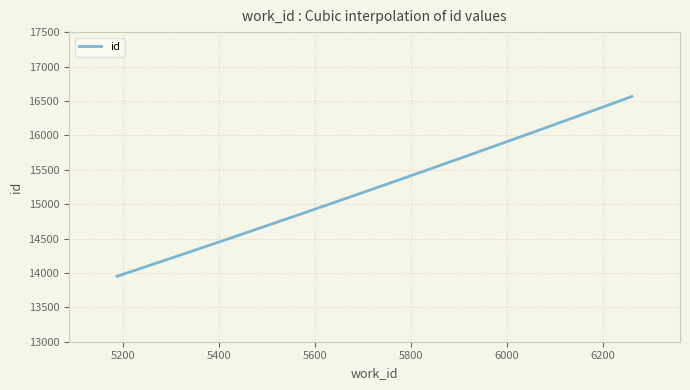

What is the greatest value displayed?

16565.0